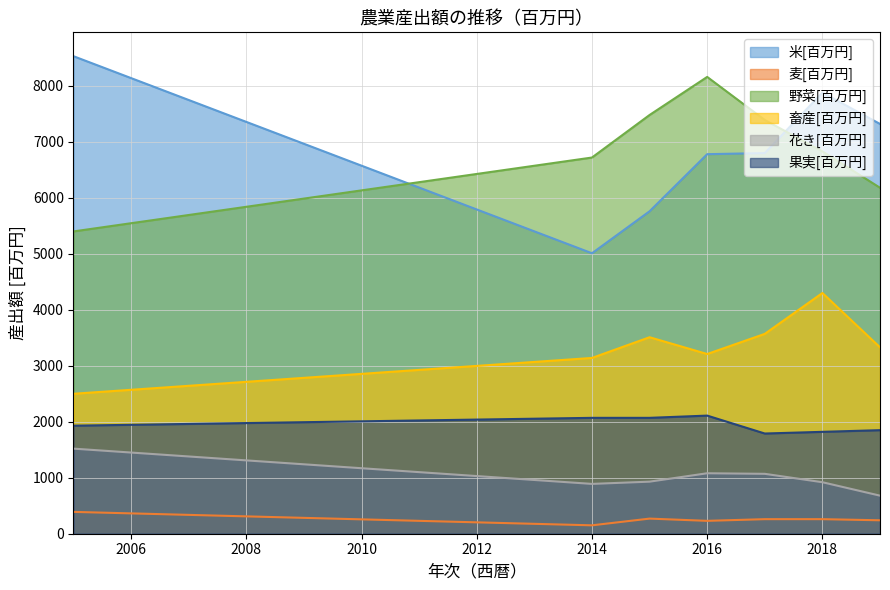

What is the difference between the highest and lowest values at 2016?

7930